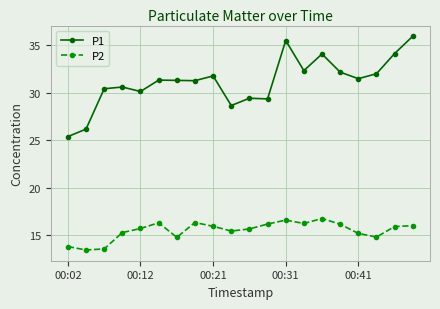

What is the highest value of the P1 series?

36.0